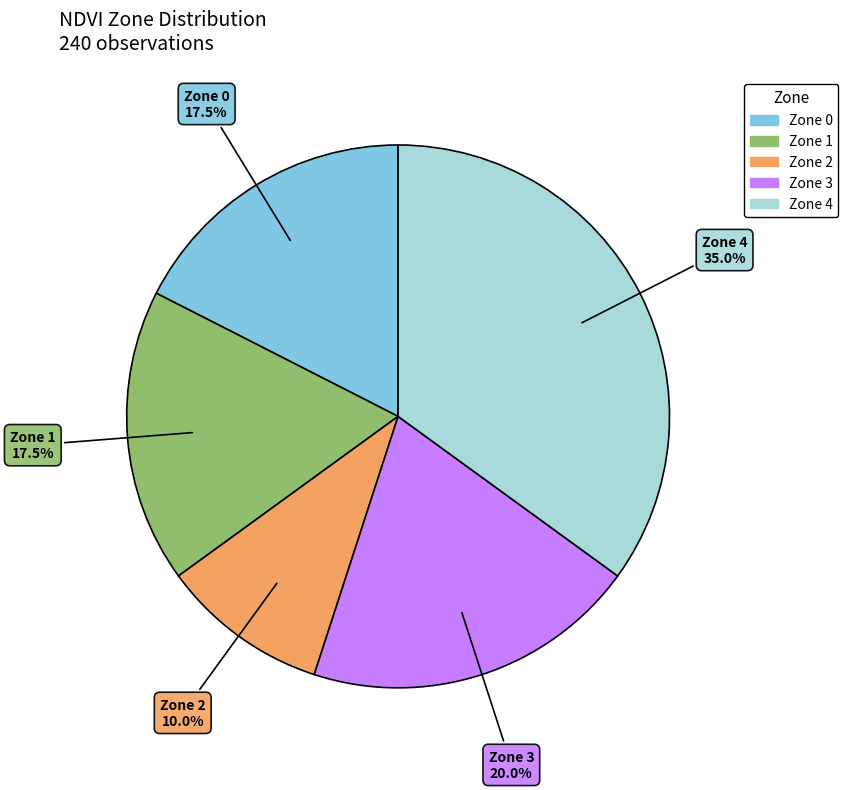

How many slices are in this pie chart?

5